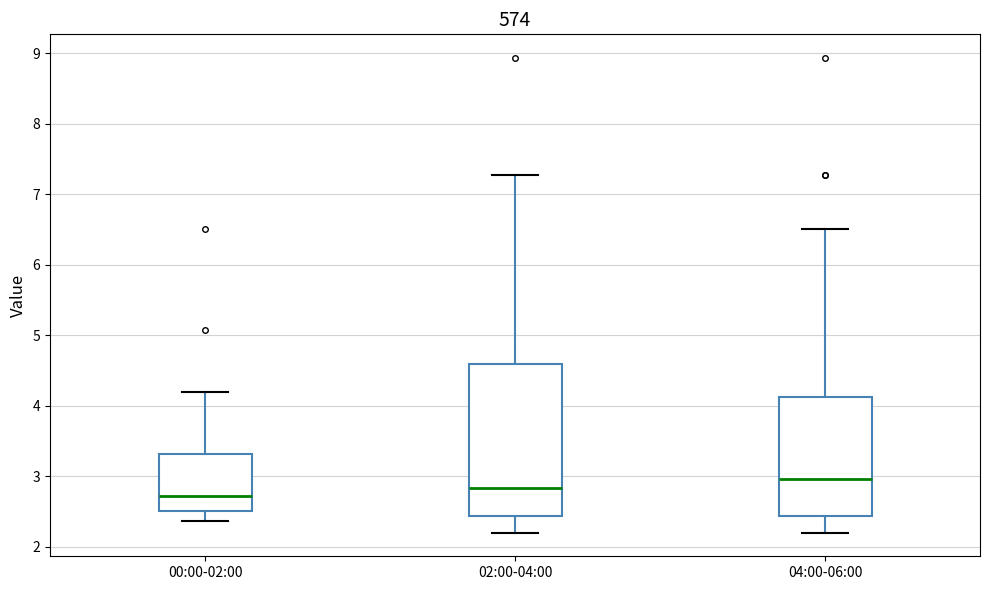

Where does the upper whisker of the box for 02:00-04:00 end on the y-axis? The values are not printed on the chart, so give them approximately, as read against the axis.

7.3